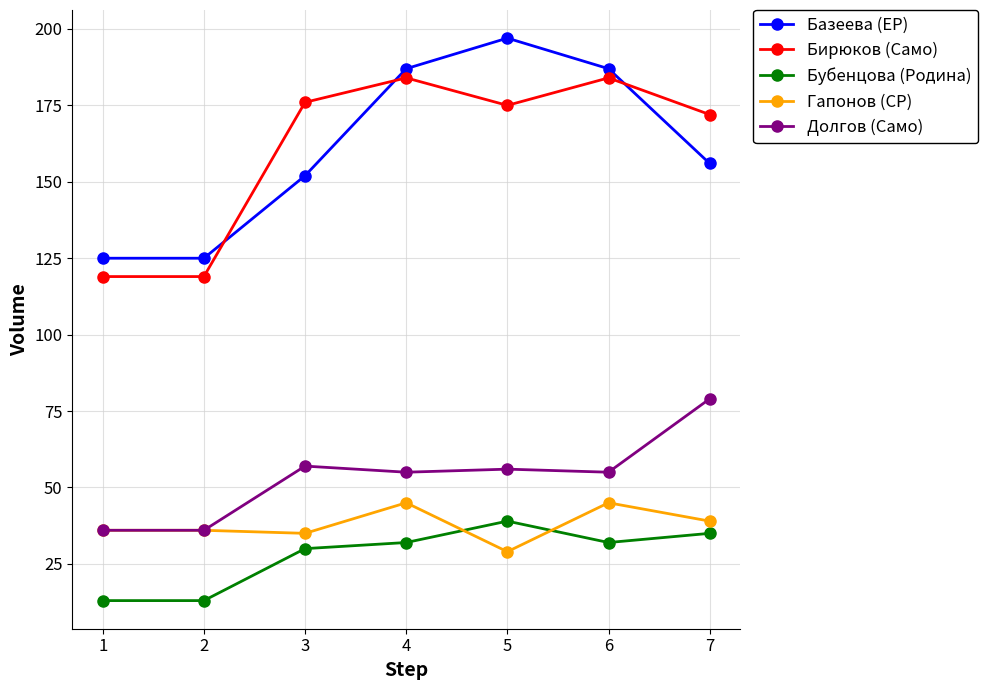

What is the sum of all Долгов (Само) values?

374